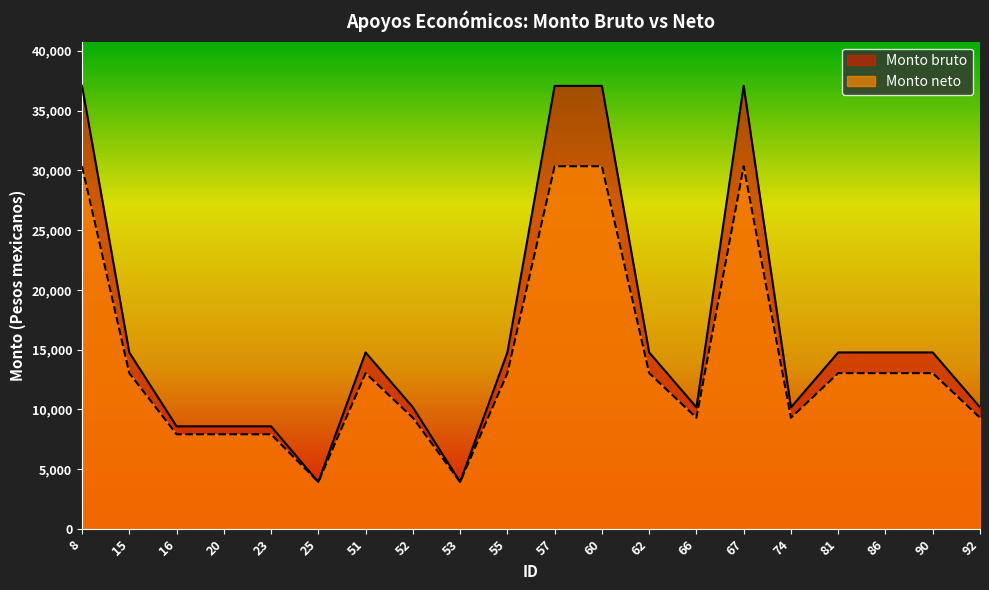

Which has a higher value, 60 or 62?

60